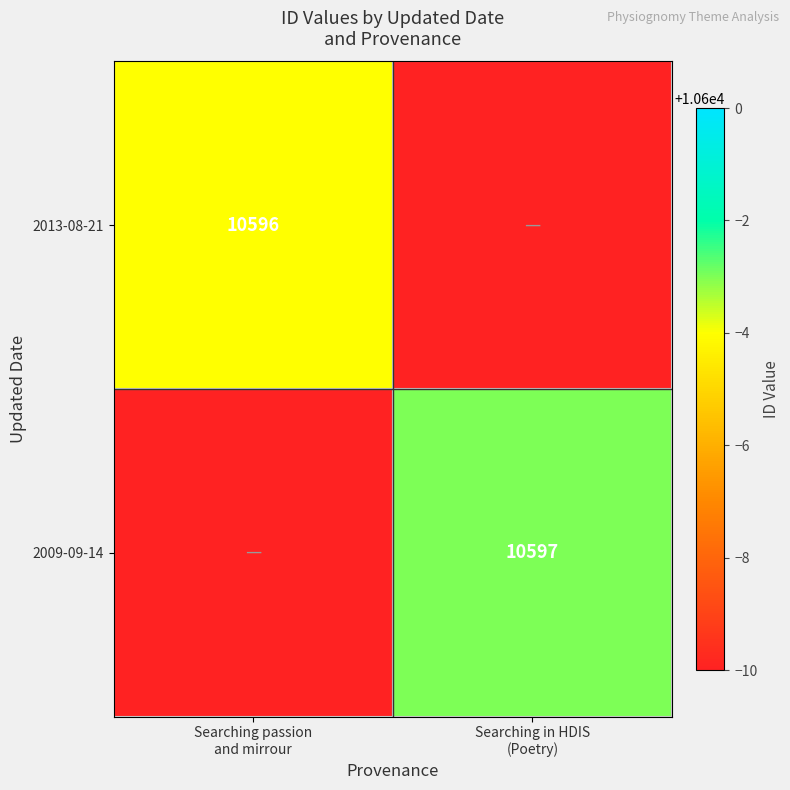

Rank the series at Searching passion and mirrour from highest to lowest value.

2013-08-21, 2009-09-14